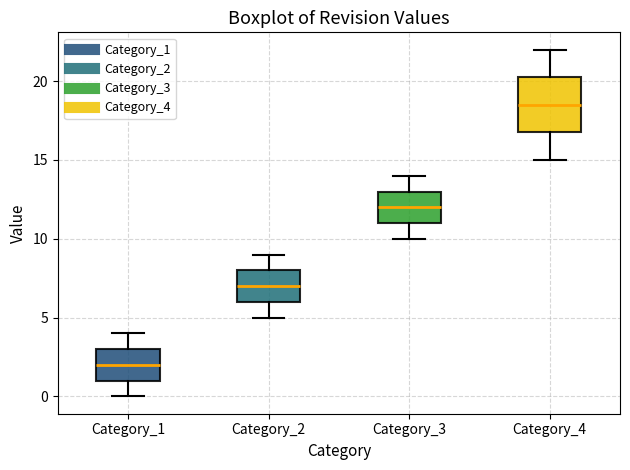

Where does the median line of the box for Category_4 sit on the y-axis? The values are not printed on the chart, so give them approximately, as read against the axis.

18.5